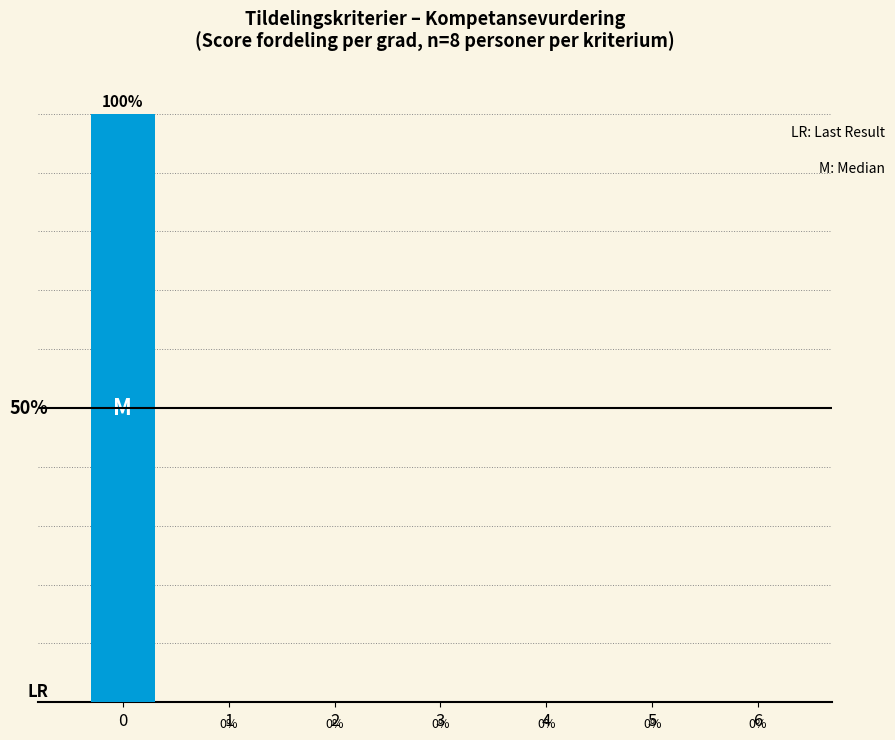

Reading right to left, what are all the values shown in this chart?

0	0	0	0	0	0	100